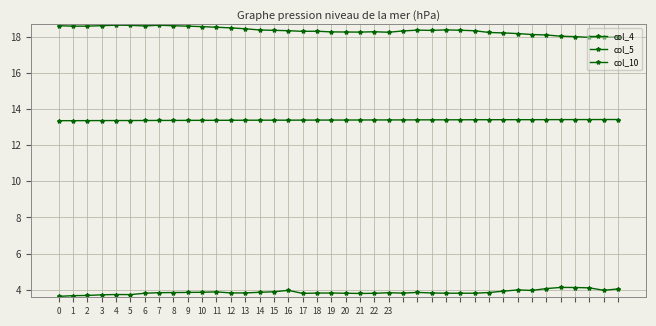

Is this an area chart (filled region under the line)?

No